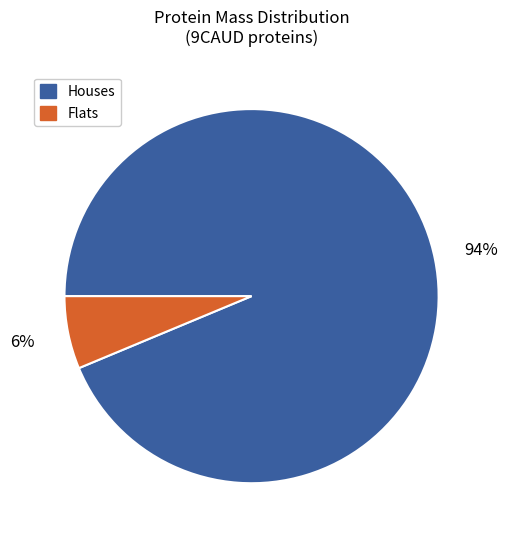

Which has a higher value, Houses or Flats?

Houses